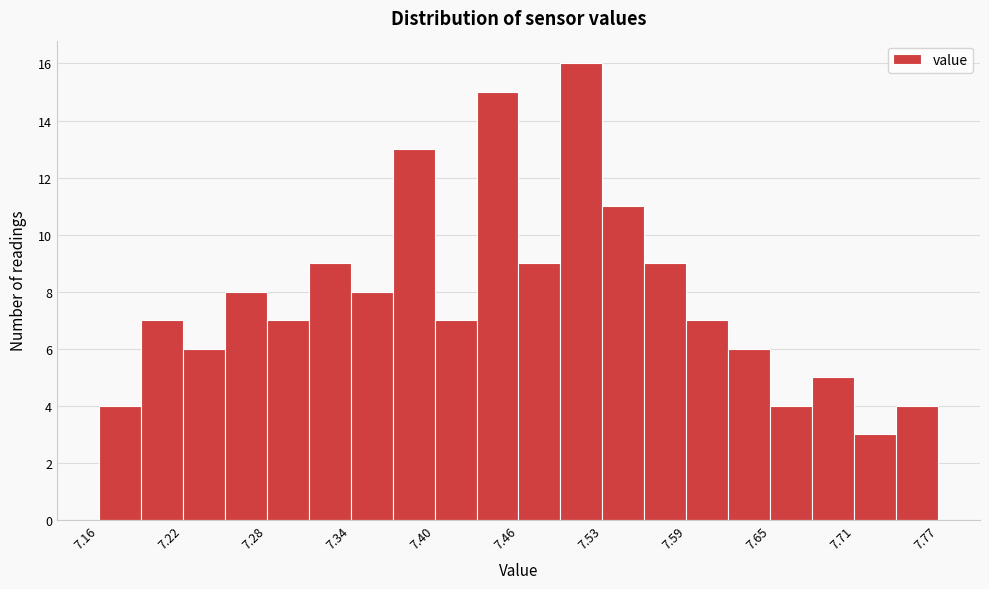

Read against the x-axis, roughly where is the centre of the tallest bar?

7.51